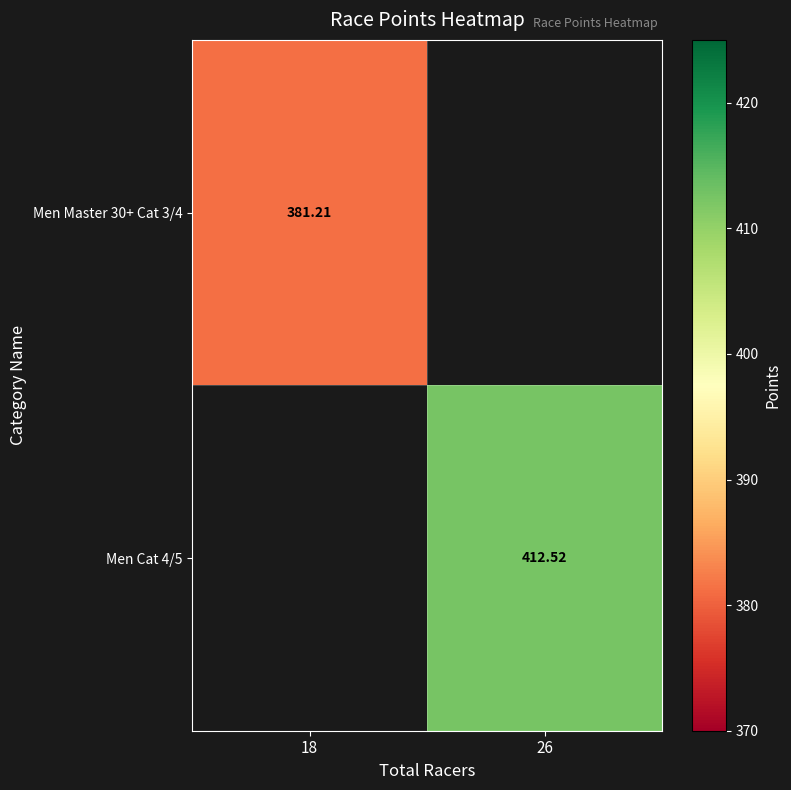

Is the value of Men Master 30+ Cat 3/4 at 18 greater than the value of Men Cat 4/5 at 26?

No